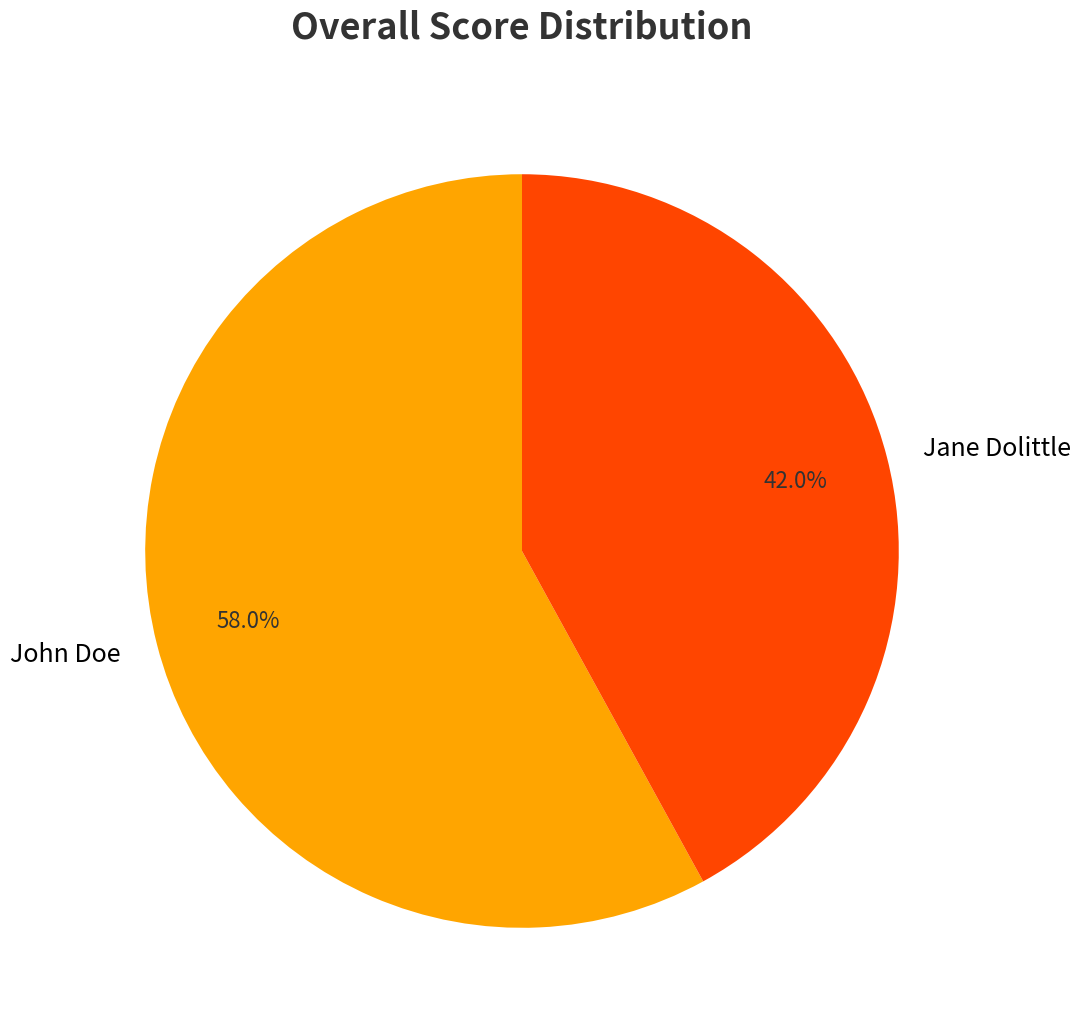

What is the majority slice?

John Doe